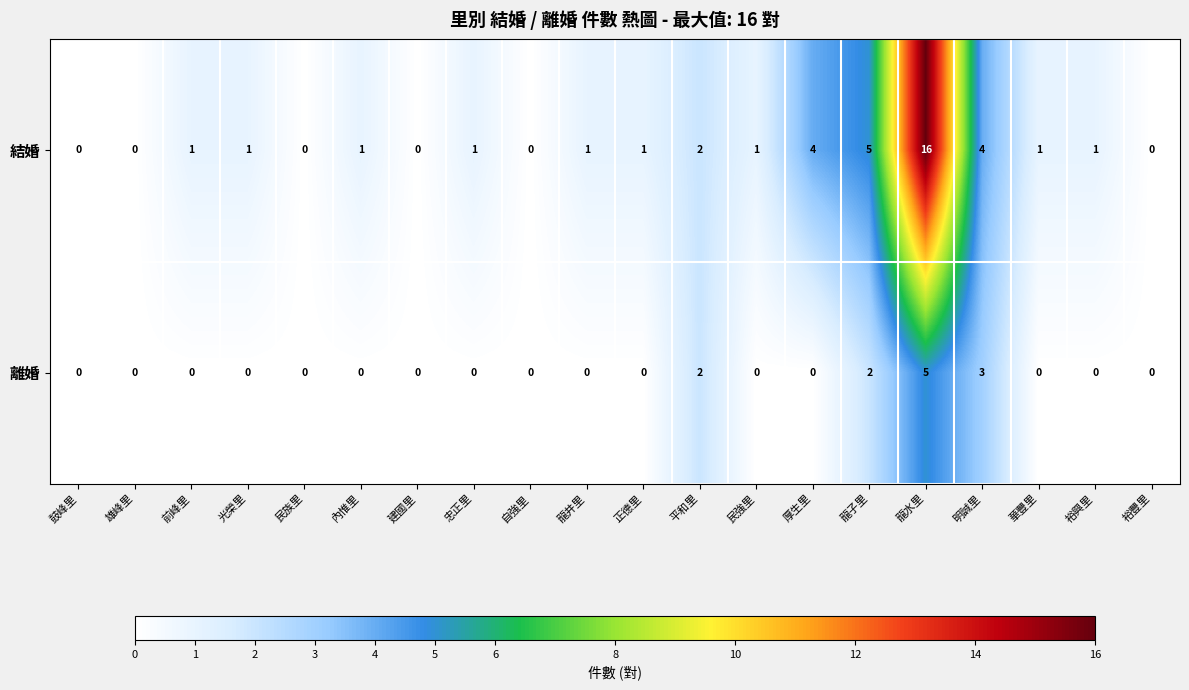

What is the approximate value of 離婚 at 明誠里?

3